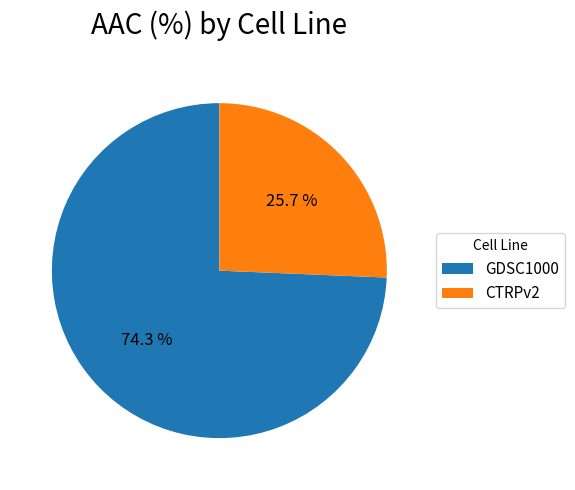

Is it true that GDSC1000 is 85% of the pie?

False